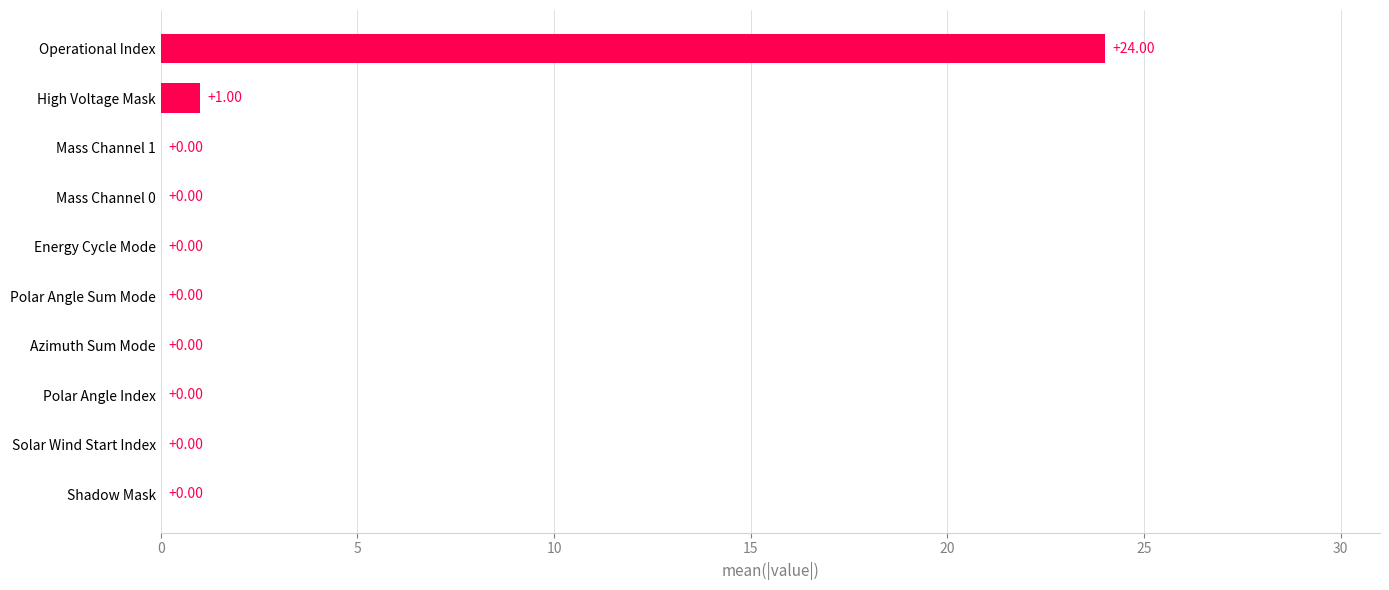

What is the sum of all values?

25